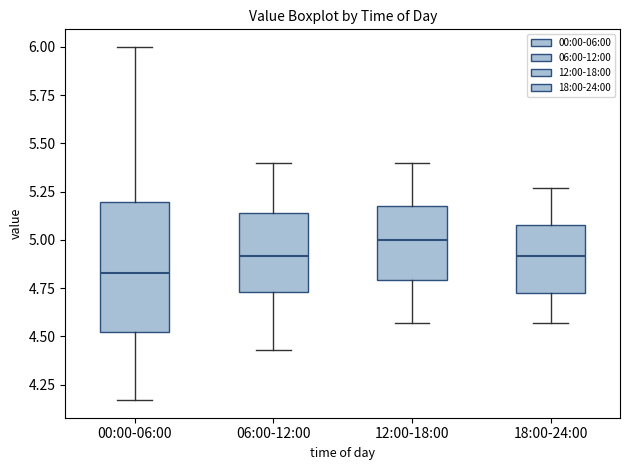

Reading left to right, read every box against the y-axis: the position of its median line, the range the box covers, and the ends of its whiskers. The values are not printed on the chart, so give them approximately, as read against the axis.

00:00-06:00: median 4.85, box 4.50 to 5.20, whiskers 4.15 to 6.00
06:00-12:00: median 4.90, box 4.75 to 5.15, whiskers 4.45 to 5.40
12:00-18:00: median 5.00, box 4.80 to 5.20, whiskers 4.55 to 5.40
18:00-24:00: median 4.90, box 4.70 to 5.10, whiskers 4.55 to 5.25